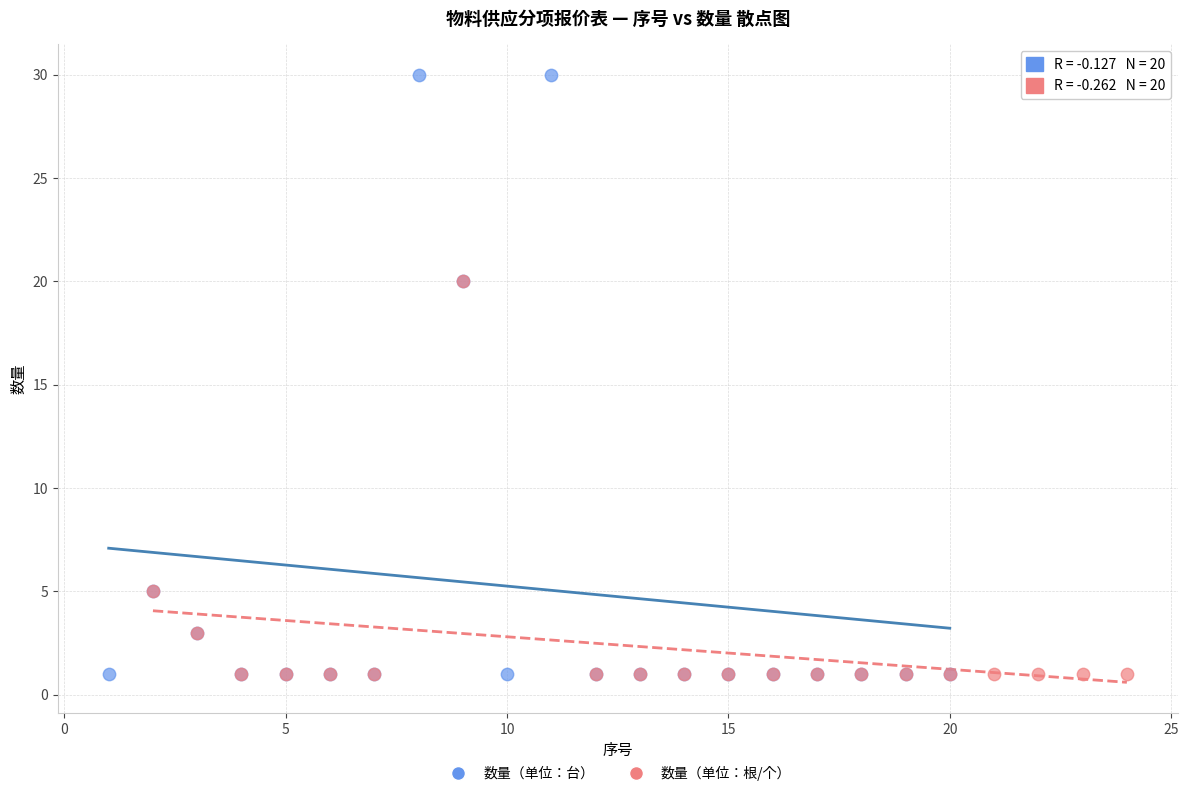

Which series has the largest Y range (max minus min)?

数量（单位：台）